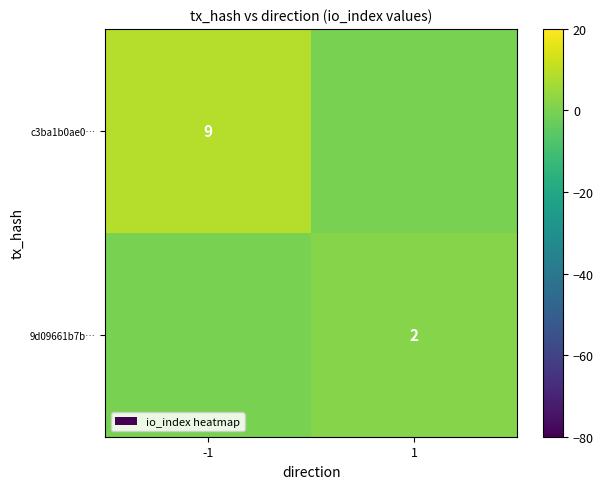

True or false: 9d09661b7b… has a value of 1 at 1.

False